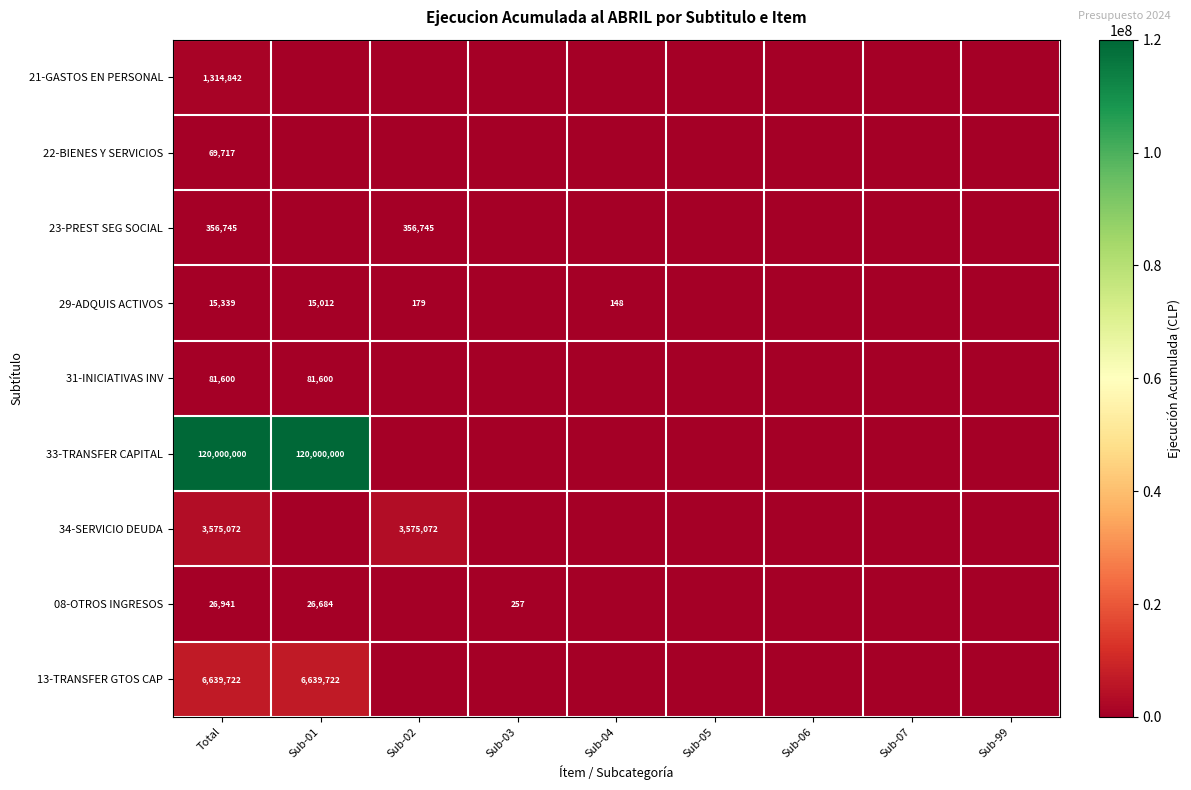

Which category has the lowest value across all series?

Sub-01